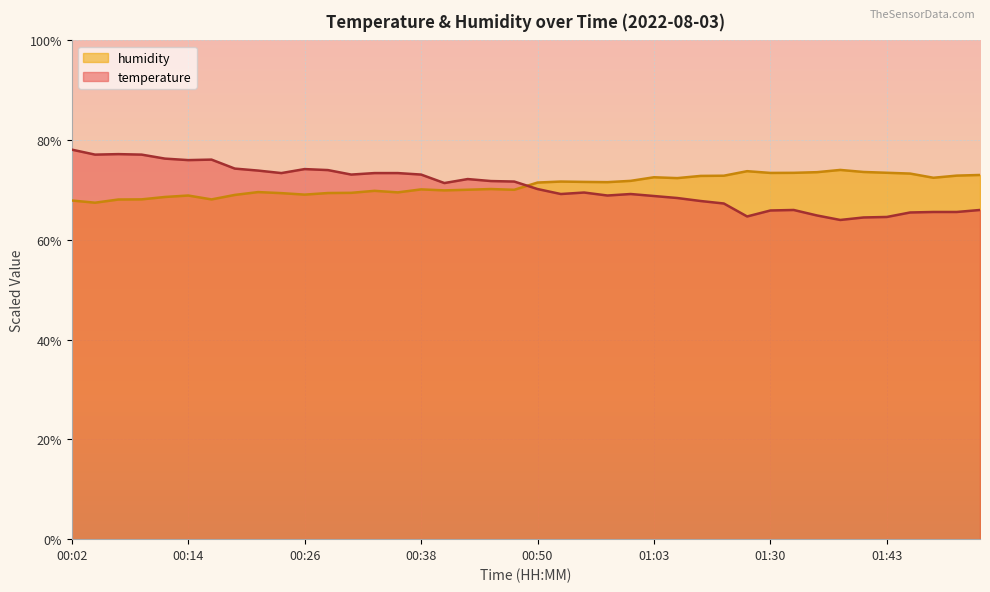

Which category has the lowest value in the humidity series?

00:04